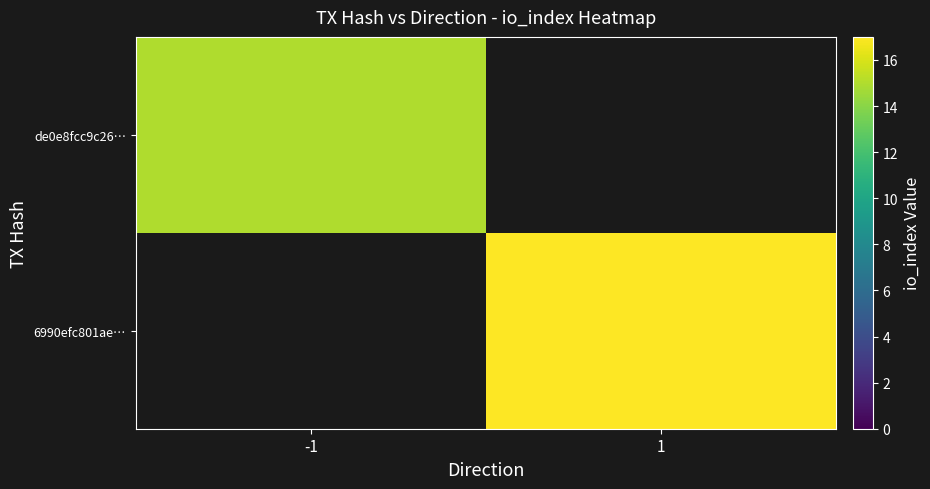

Rank the series by their maximum value, from lowest to highest.

de0e8fcc9c26…, 6990efc801ae…